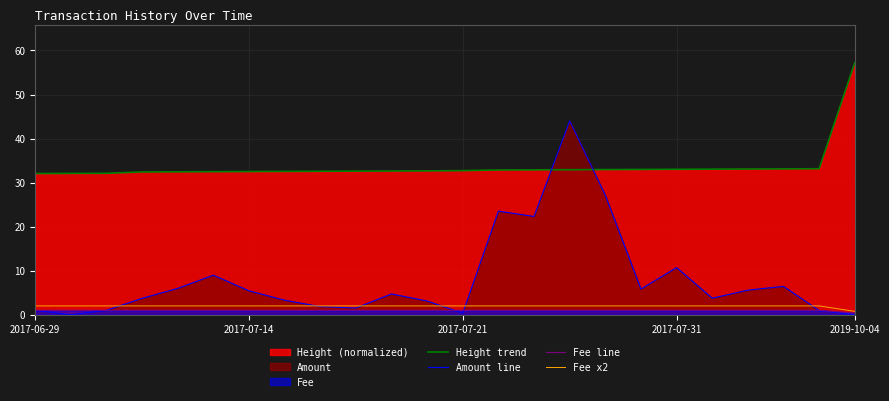

Does the chart display data point markers on the line(s)?

No